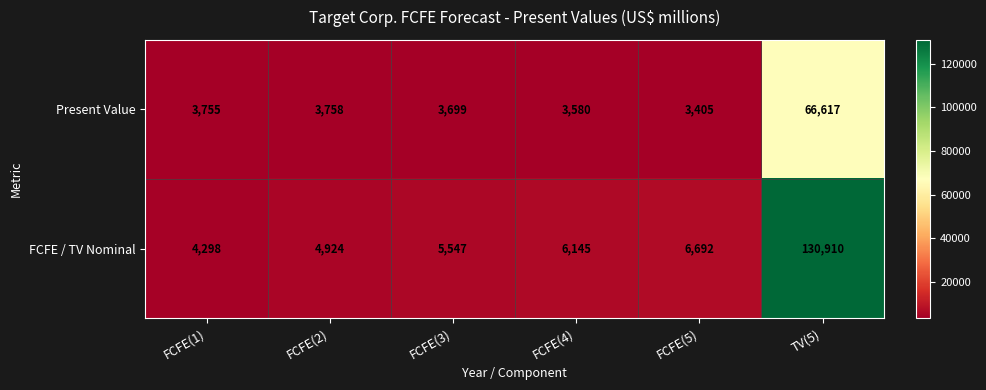

At FCFE(1), list the series in order from smallest to largest.

Present Value, FCFE / TV Nominal